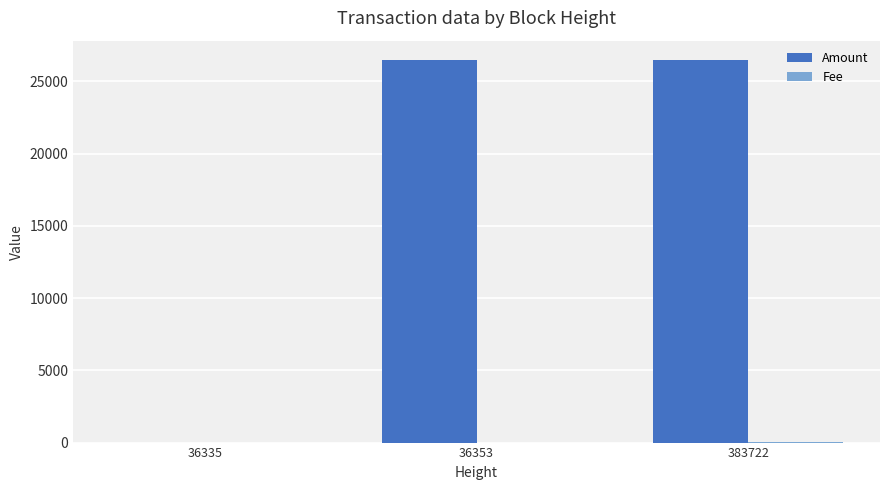

The value of Amount at 36335 is -11024. True or false?

False